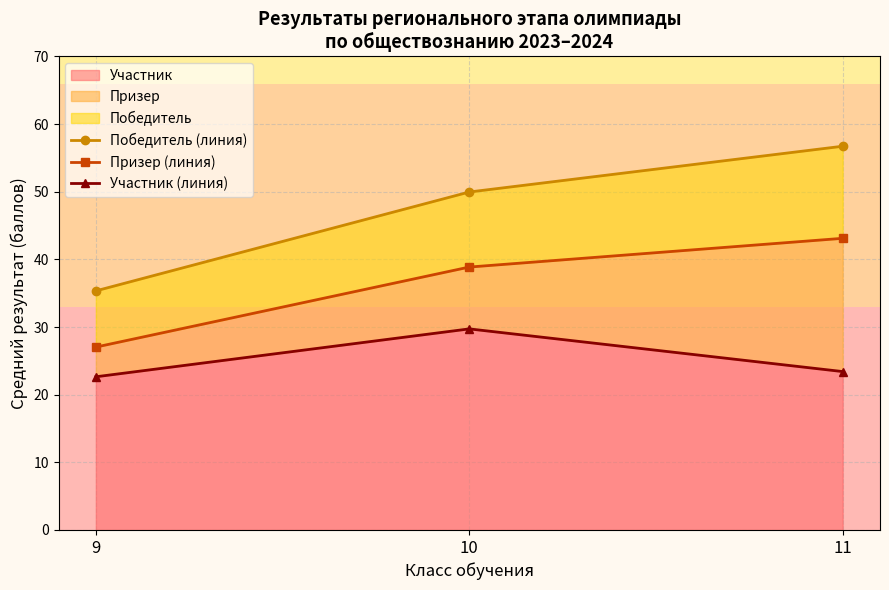

At 9, list the series in order from smallest to largest.

Участник (линия), Призер (линия), Победитель (линия)